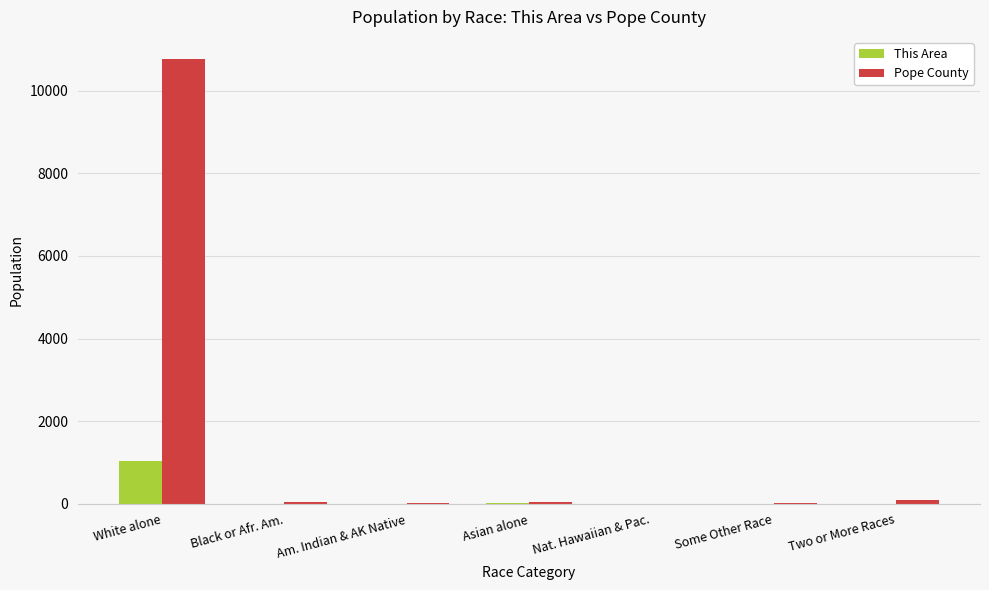

What is the highest value of the Pope County series?

10766